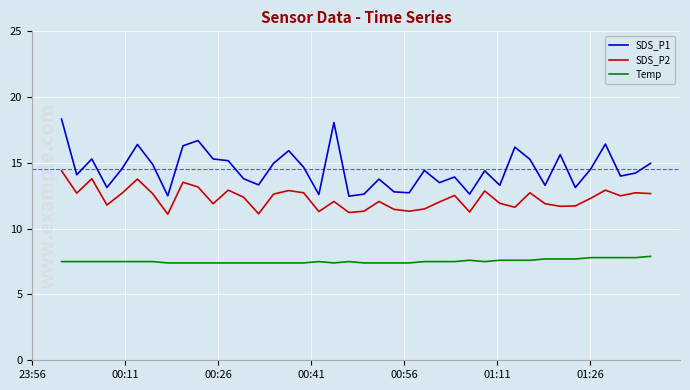

Rank the series by their maximum value, from highest to lowest.

SDS_P1, SDS_P2, Temp